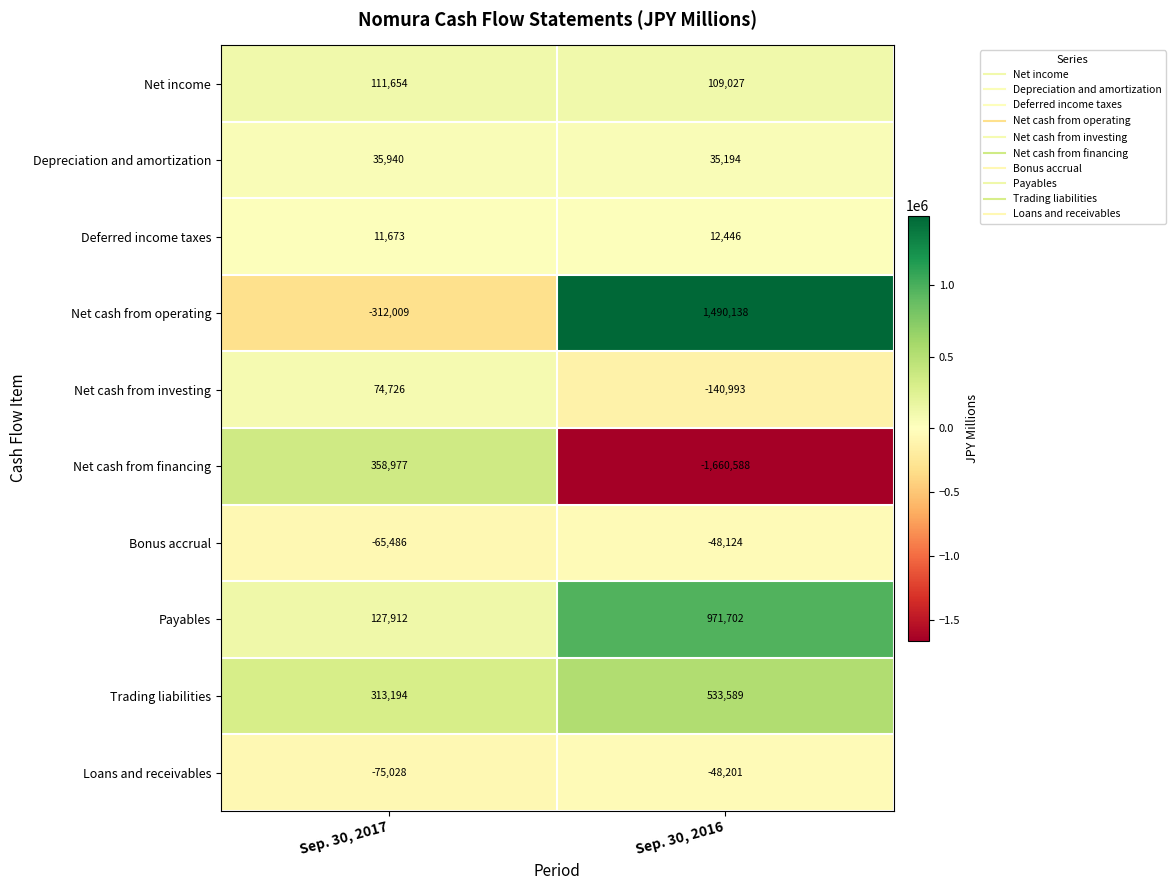

What is the difference between the highest and lowest values at Sep. 30, 2016?

3150726